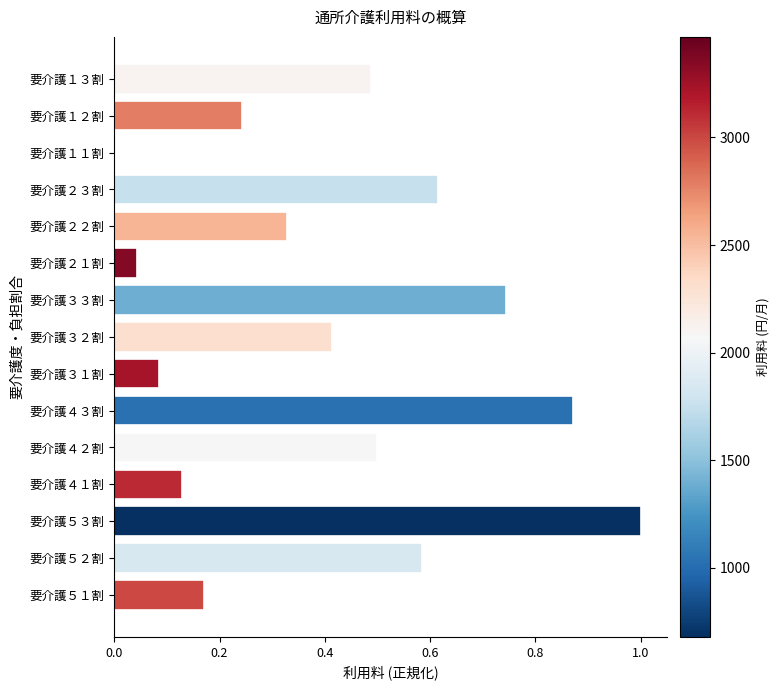

What is the sum of the values at 要介護４１割 and 要介護５３割?

1.1